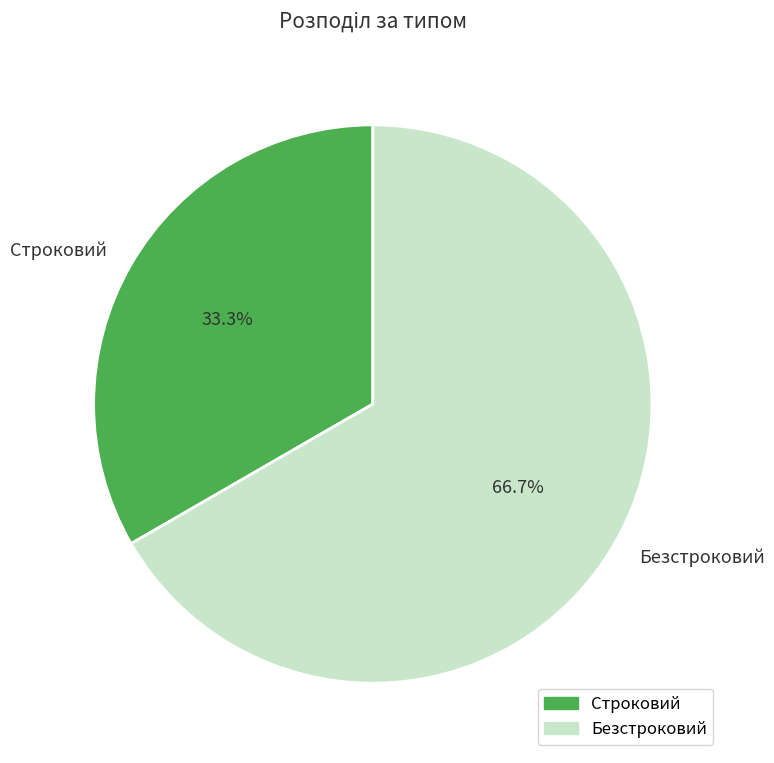

Approximately how many times larger is the value at Безстроковий compared to Строковий?

2.0